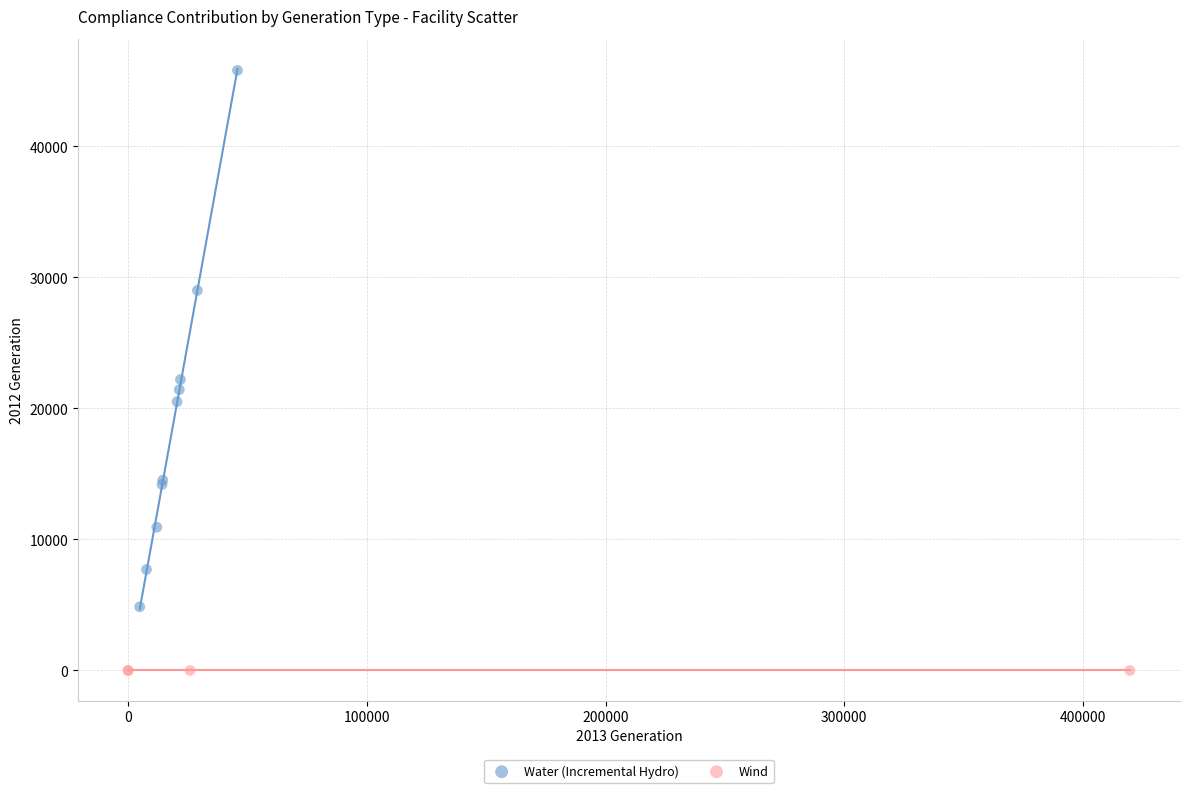

Which series reaches the minimum Y coordinate?

Wind